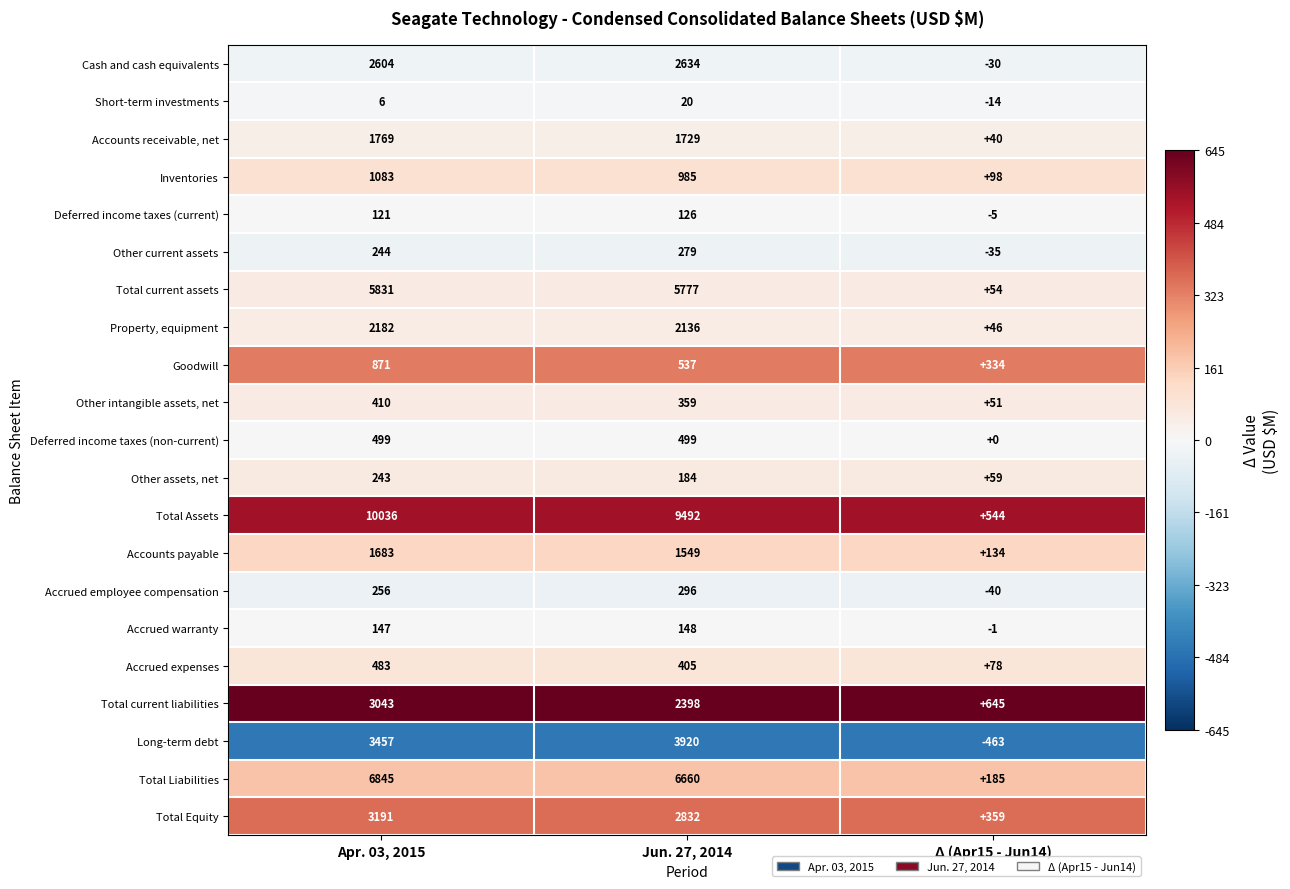

At which category does the chart reach its peak across all series?

Apr. 03, 2015